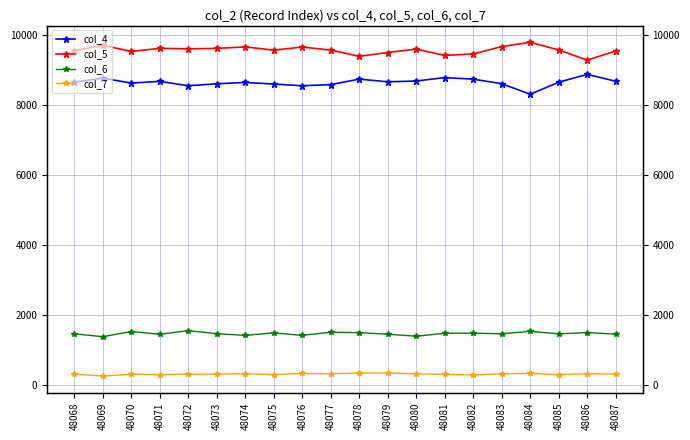

Between 48073 and 48084, which is larger?

48073